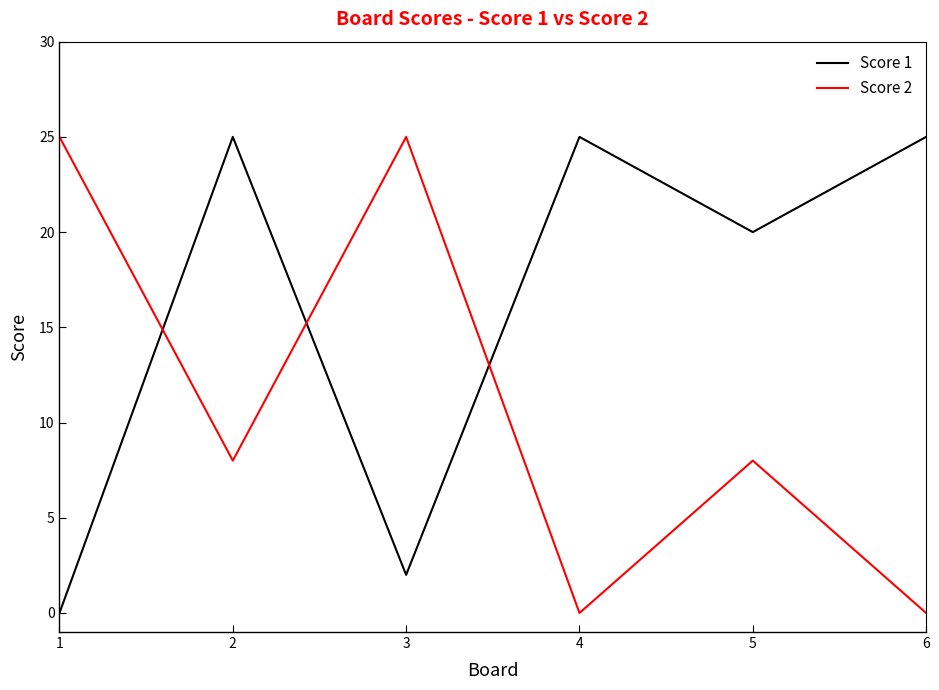

True or false: Score 1 has more than 0 points higher than both neighbors.

True